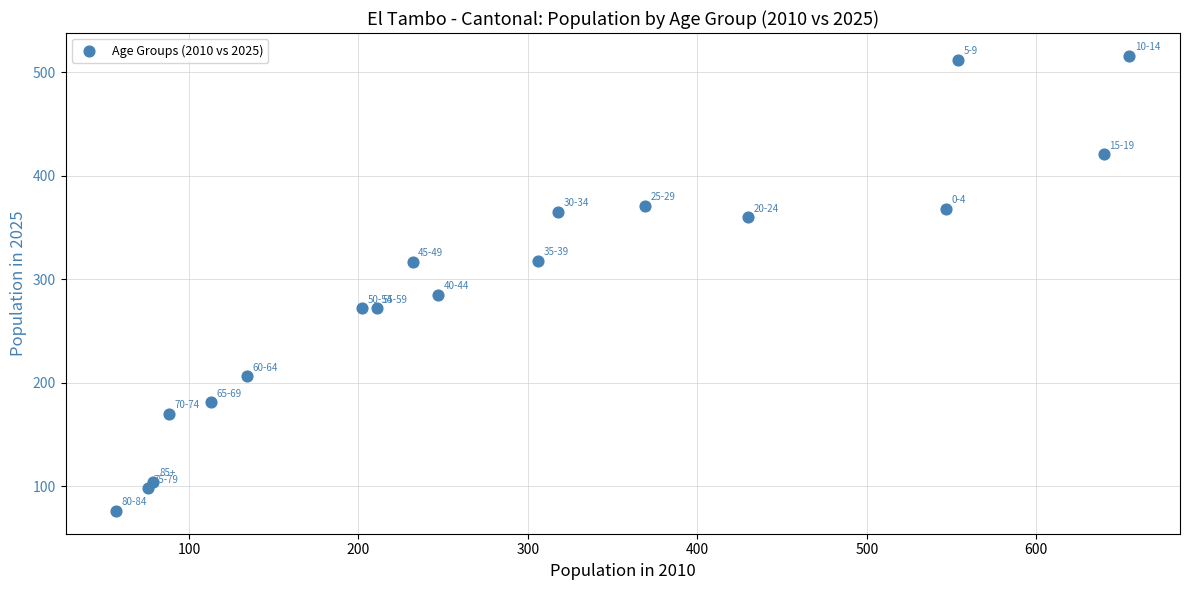

What is the range of X values (max minus min)?

598